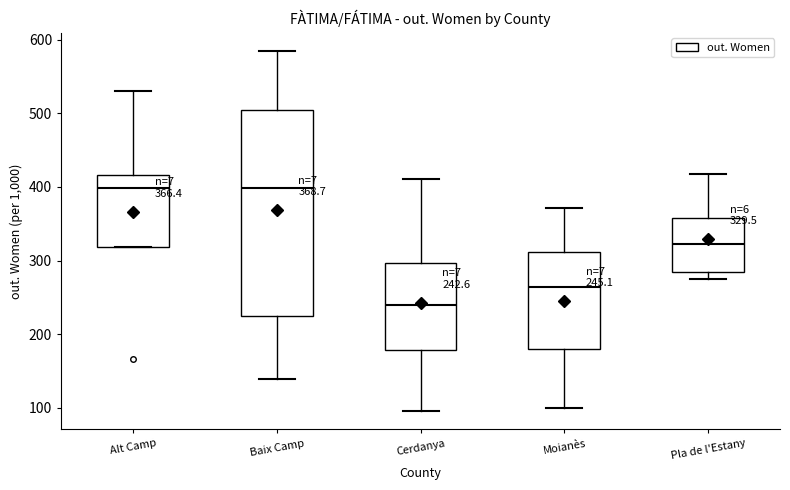

Which box's median line is the lowest?

Cerdanya